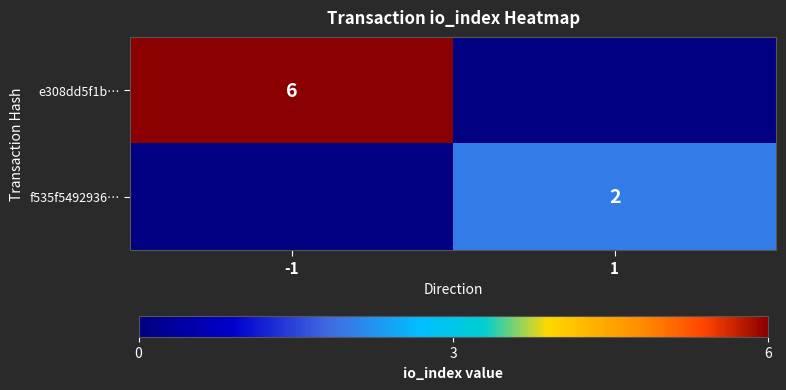

How many data points does each series have?

2